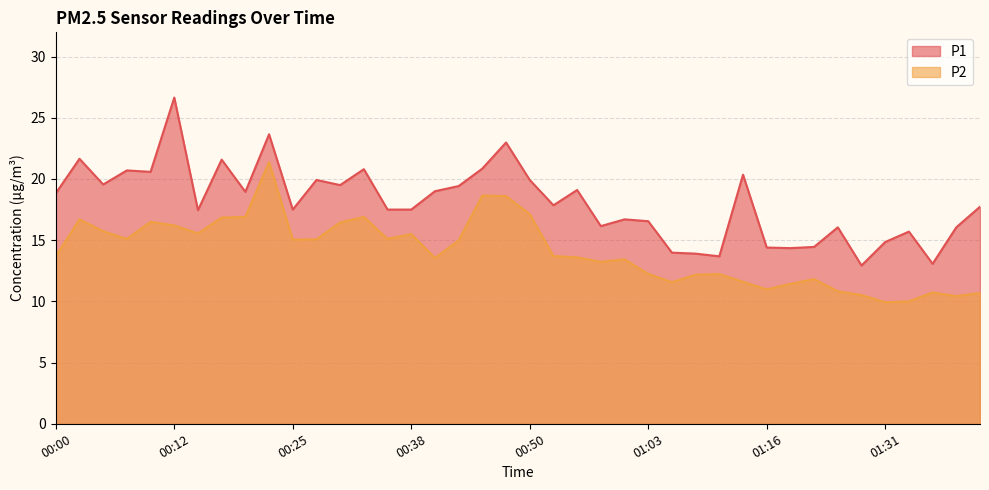

What is the minimum value for P2?

9.9